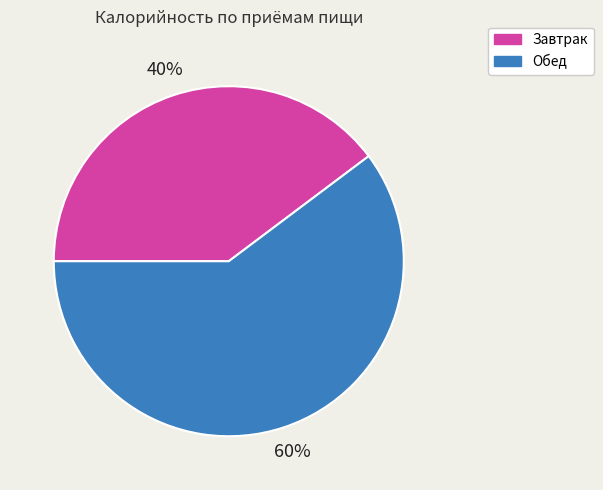

True or false: Обед accounts for 68% of the total.

False